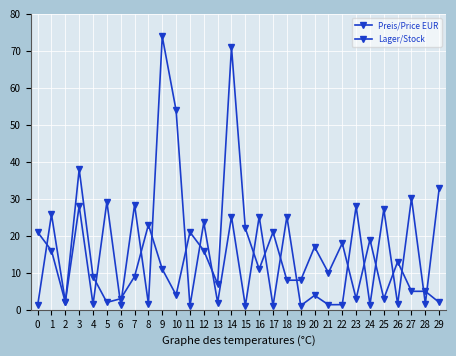

At which category does Preis/Price EUR reach its first local peak?

1